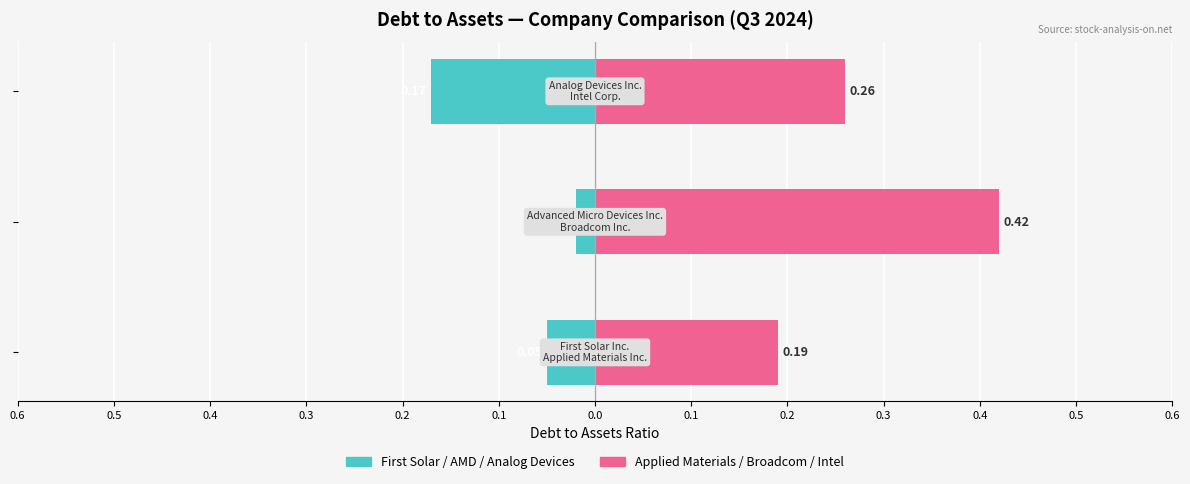

What is the average value of the Second Group (pink) series?

0.3